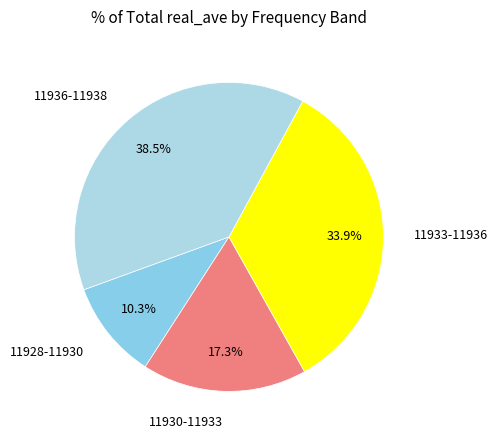

How many slices are in this pie chart?

4